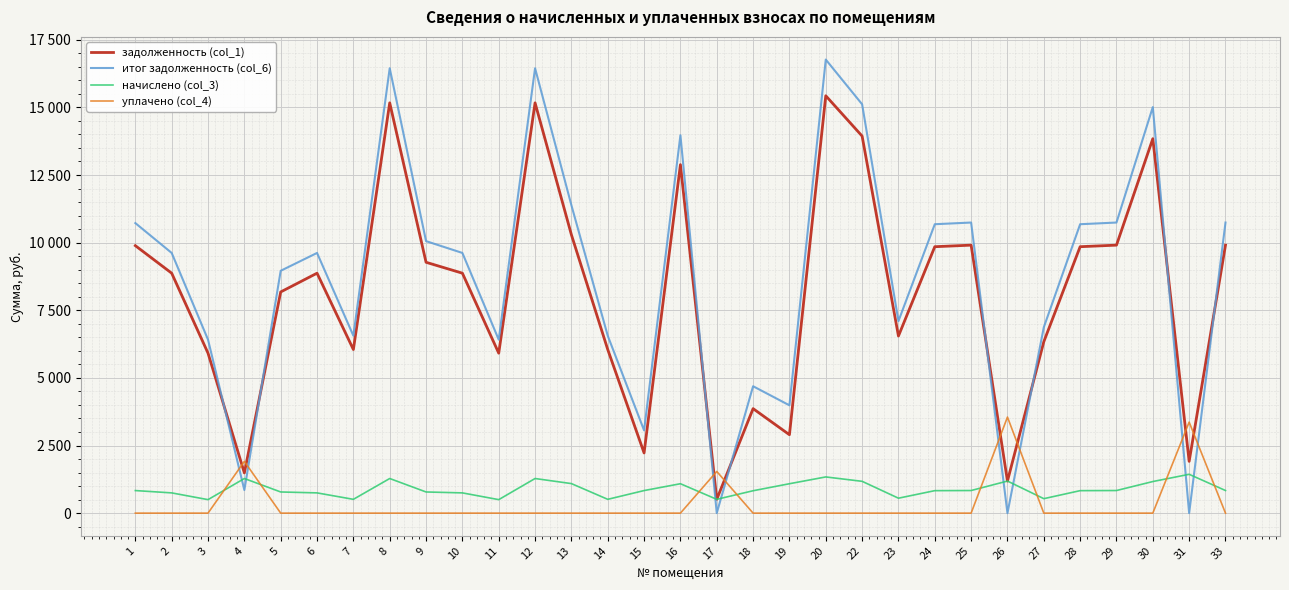

What are all the series names shown in the legend?

задолженность (col_1), итог задолженность (col_6), начислено (col_3), уплачено (col_4)